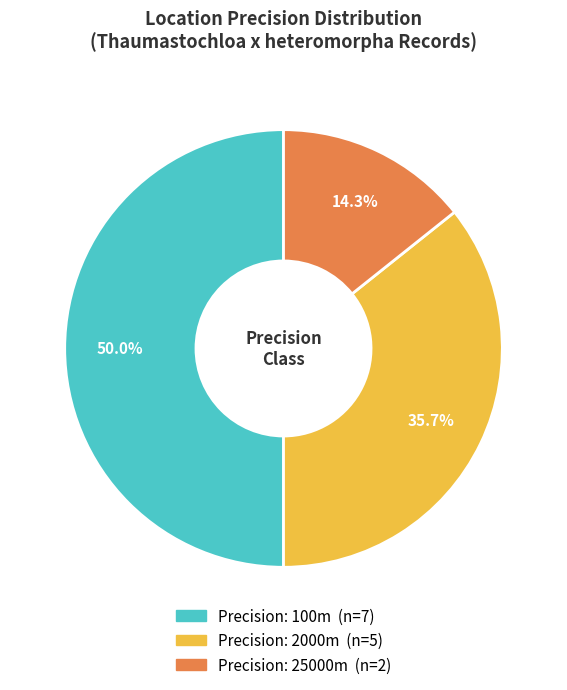

Count the number of slices in the pie.

3